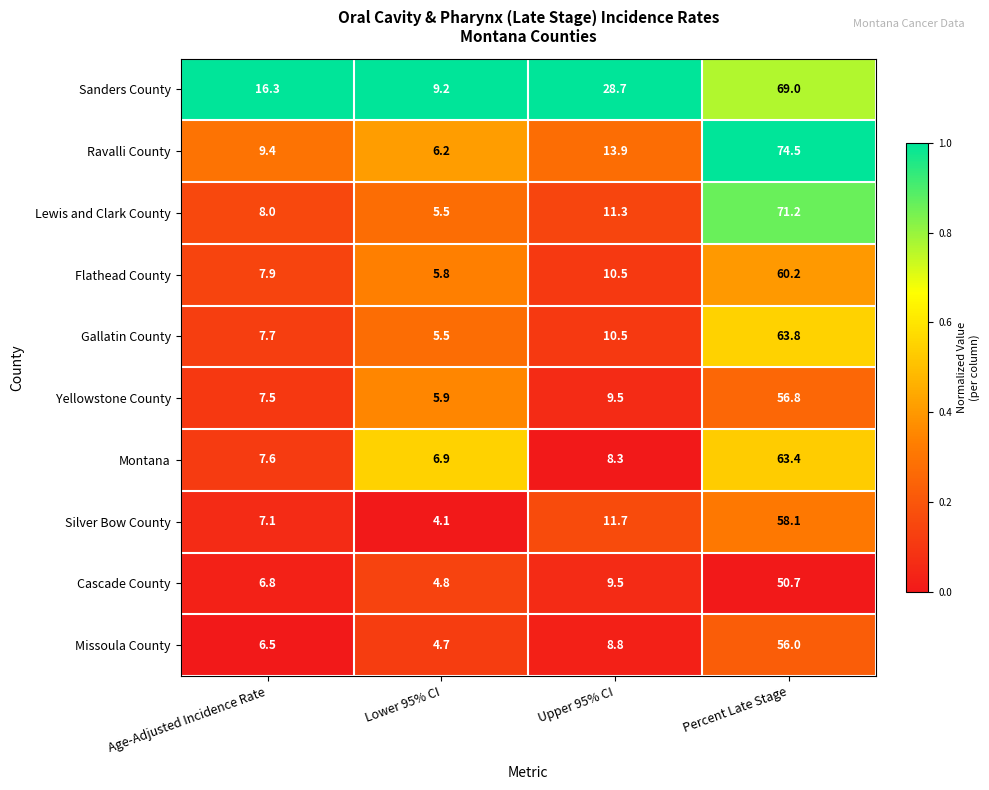

Which series has the largest range (max minus min)?

Ravalli County